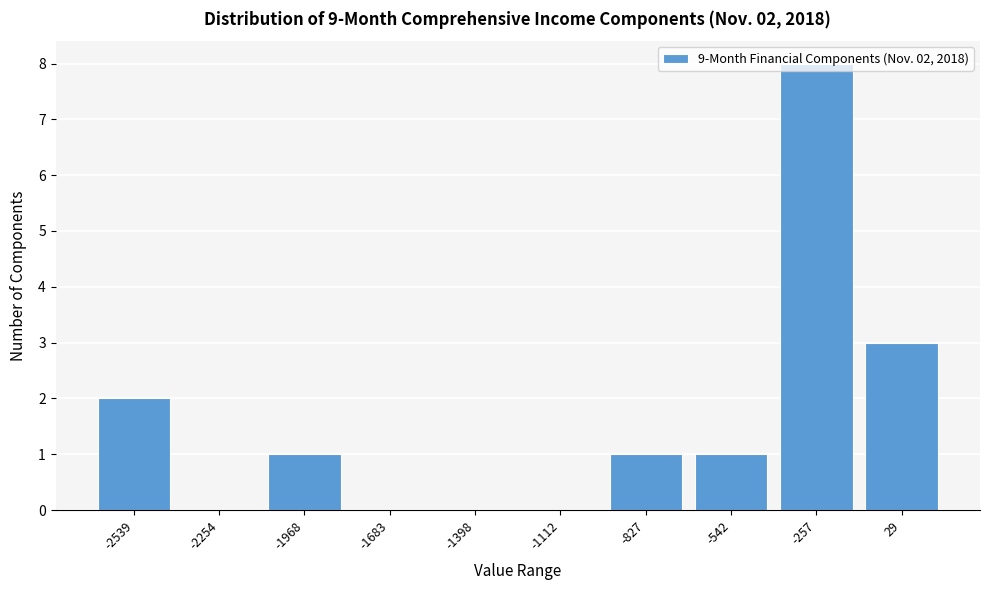

Between -2539 and -257, which is larger?

-257